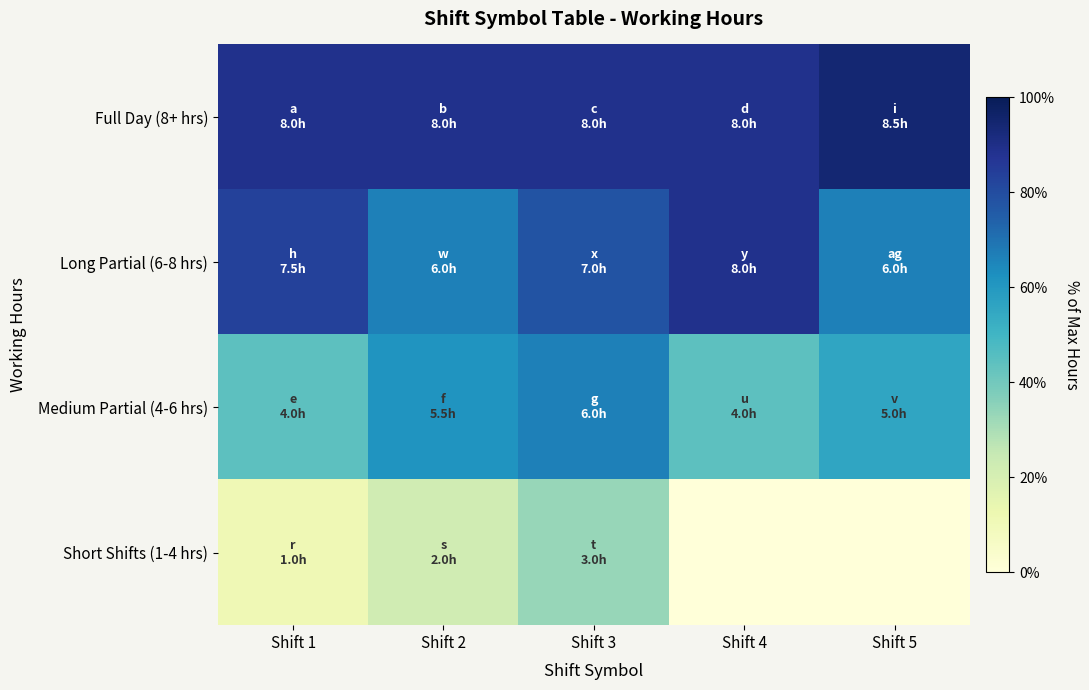

Rank the series at Shift 2 from lowest to highest value.

Short Shifts (1-4 hrs), Medium Partial (4-6 hrs), Long Partial (6-8 hrs), Full Day (8+ hrs)